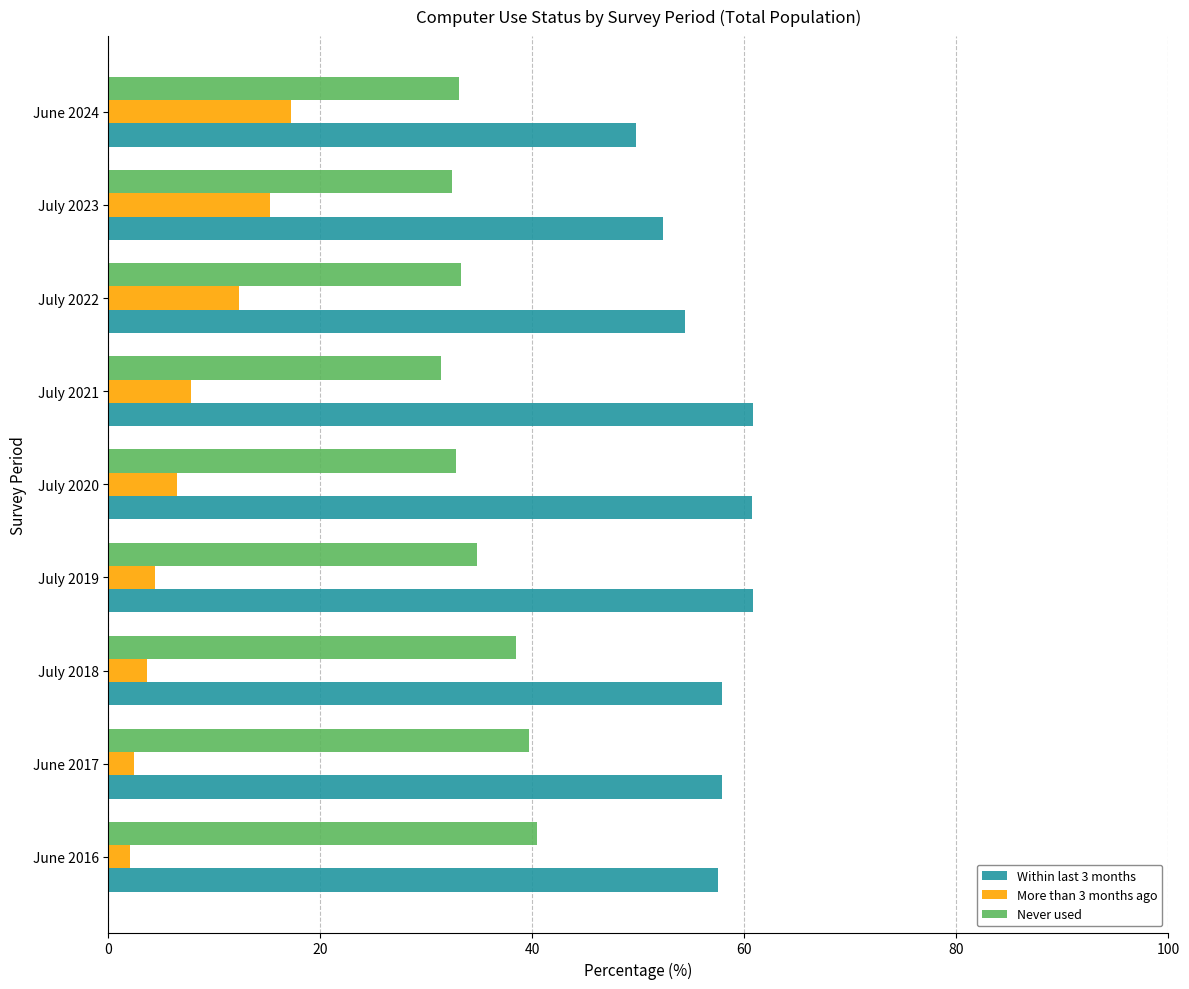

What is the maximum value shown in the chart?

60.8